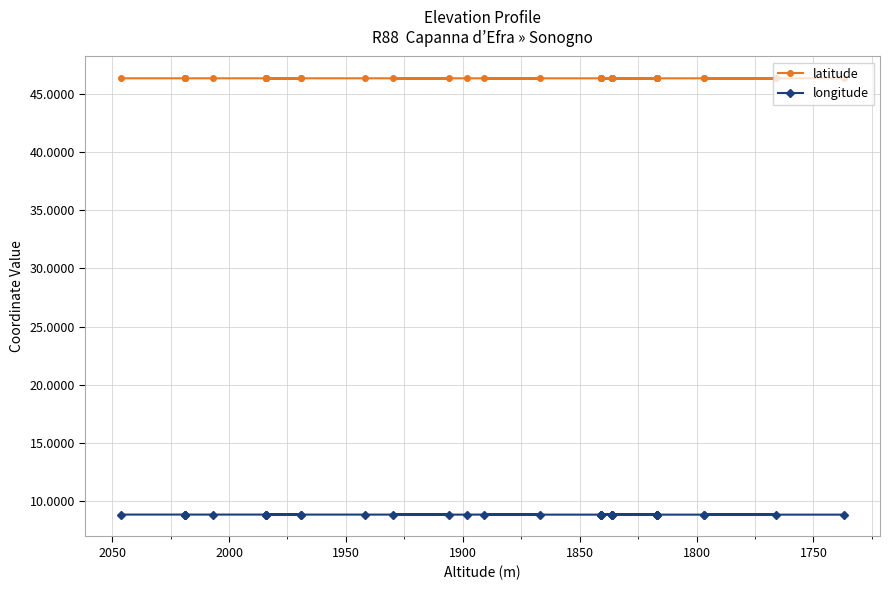

True or false: longitude and latitude intersect in this chart.

False